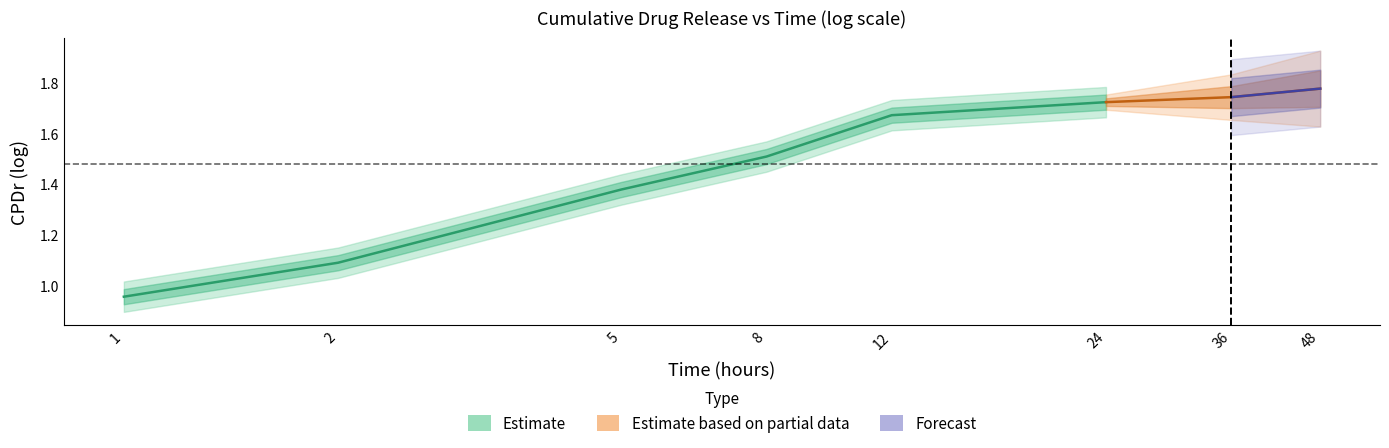

What is the value of the time log point at the 8th from the left?

1.7